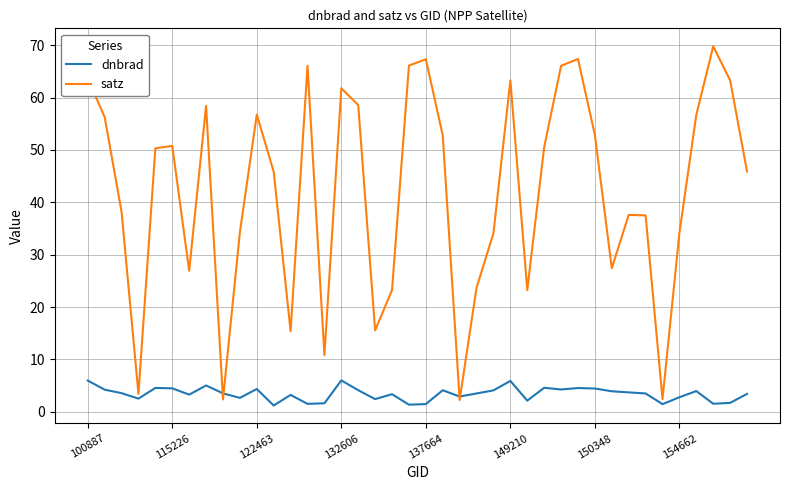

What is the average value of the satz series?

42.1